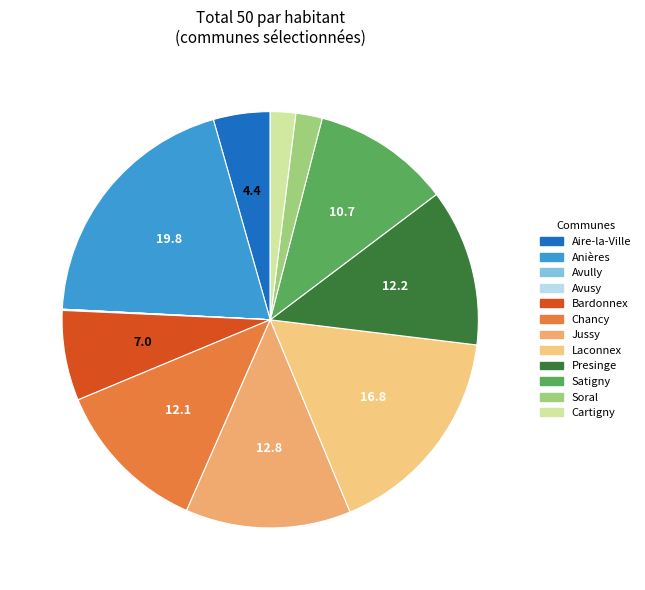

Rank the categories by value from highest to lowest.

Anières, Laconnex, Jussy, Presinge, Chancy, Satigny, Bardonnex, Aire-la-Ville, Soral, Cartigny, Avusy, Avully